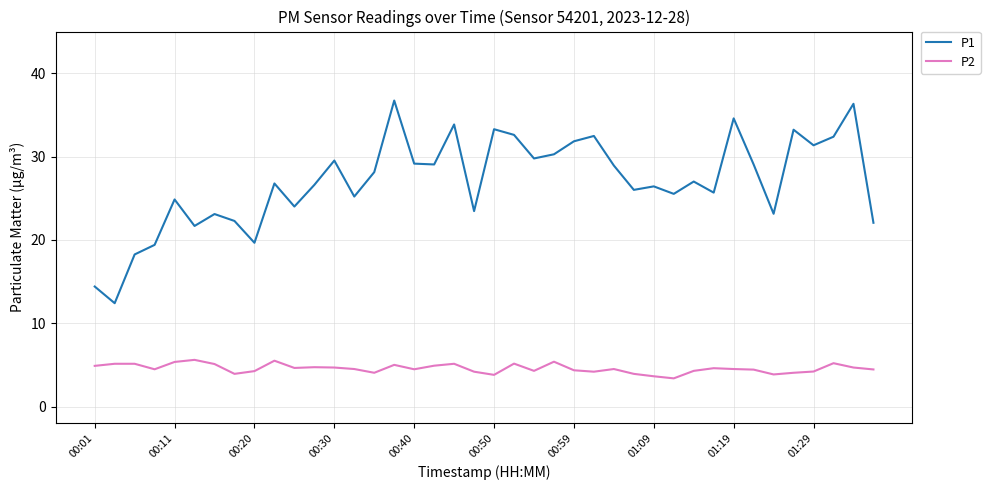

True or false: P2 and P1 cross at least once.

False